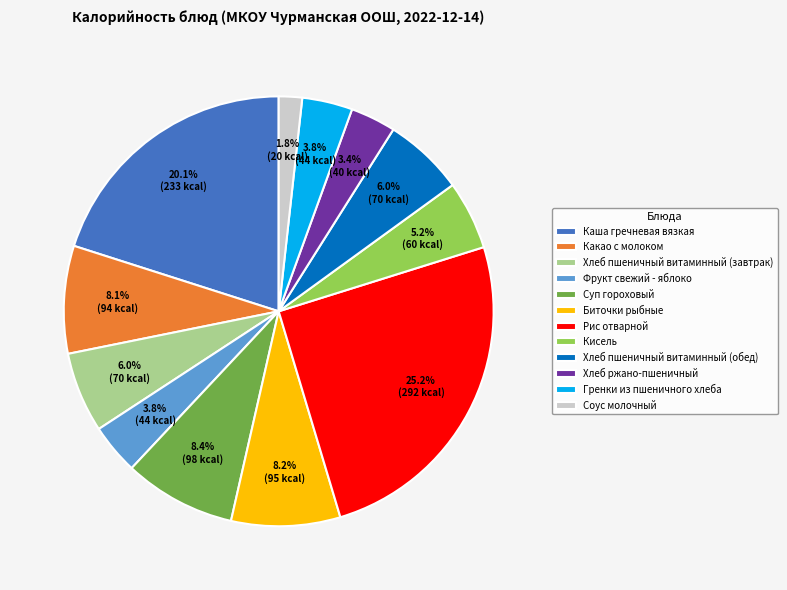

Which has a higher value, Гренки из пшеничного хлеба or Суп гороховый?

Суп гороховый